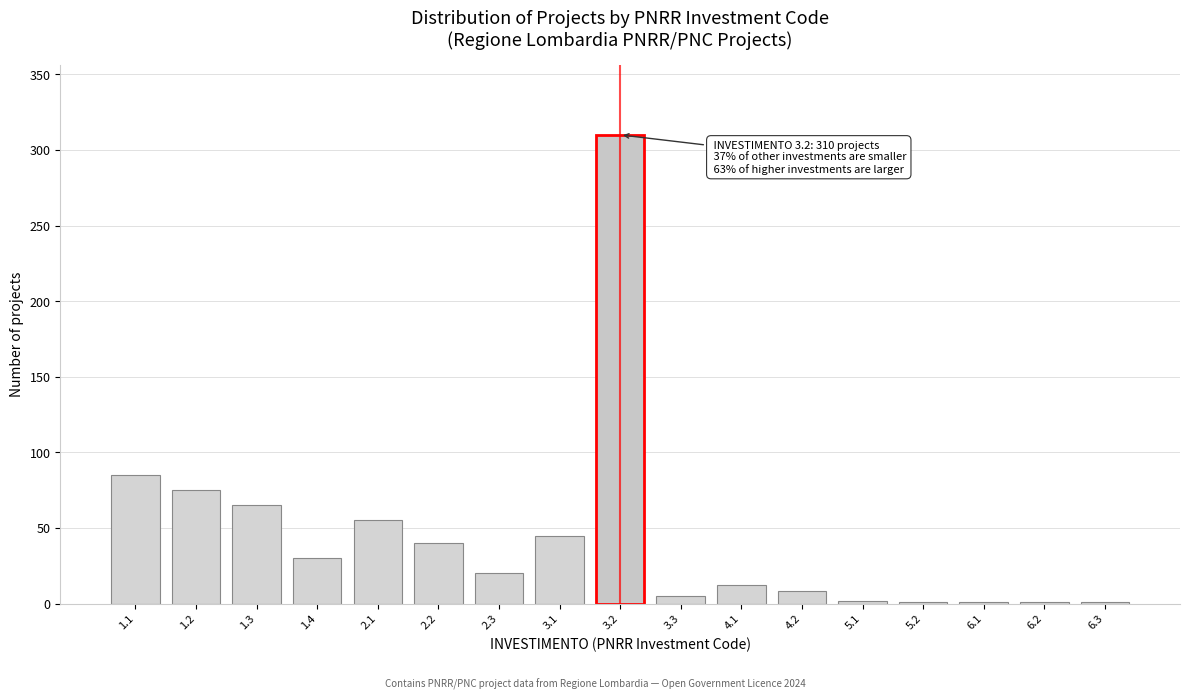

Is it true that the value at 1.4 is 30?

True